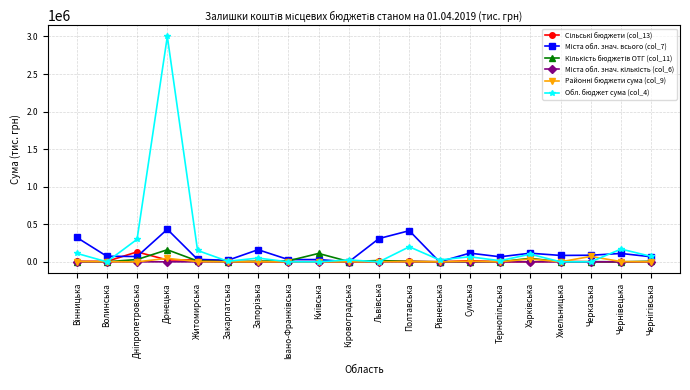

True or false: Обл. бюджет сума (col_4) has more than 1 points higher than both neighbors.

True